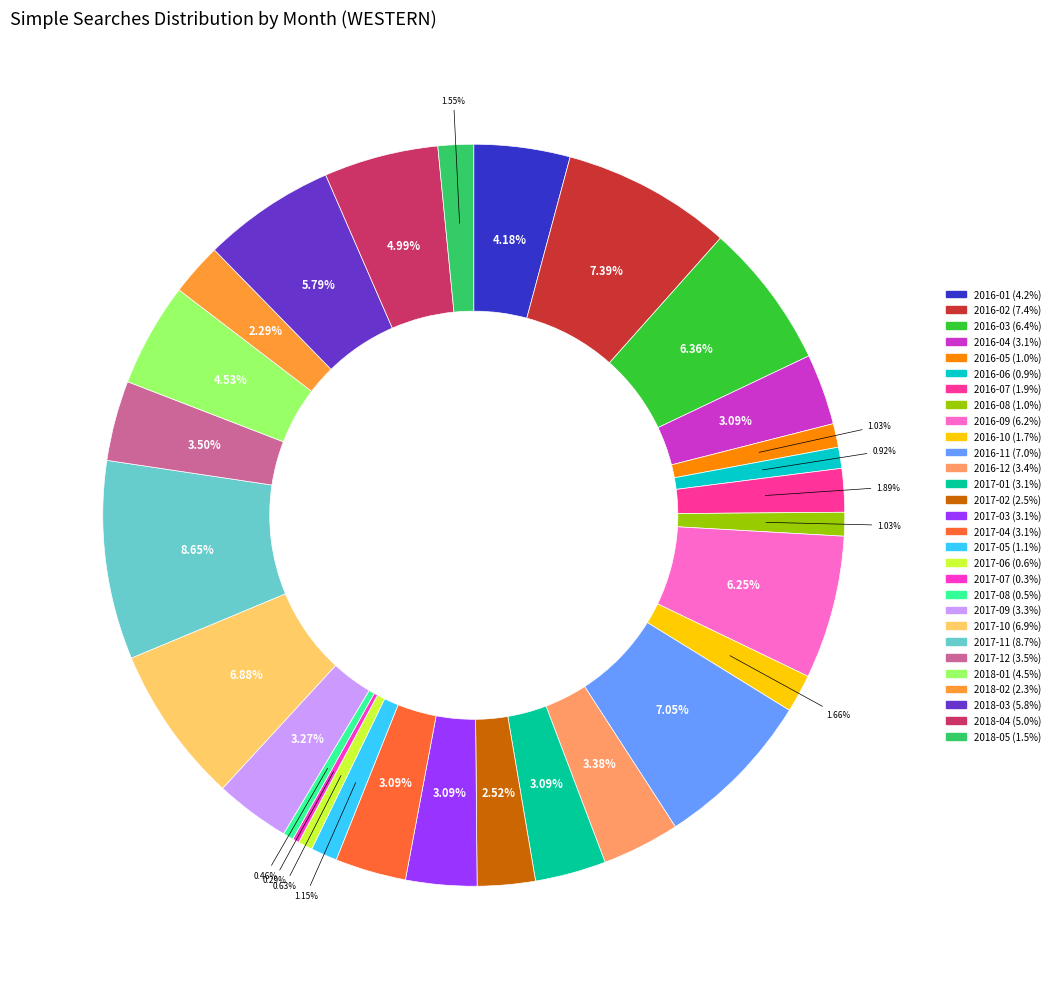

What is the largest slice in the pie chart?

2017-11